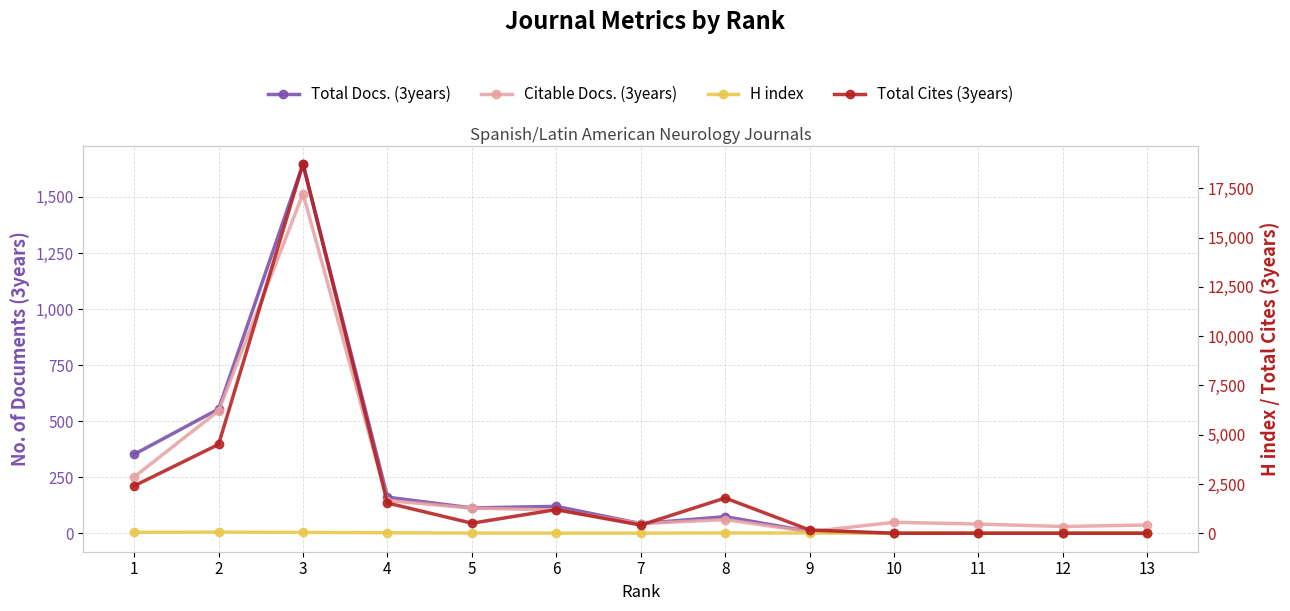

Where is the first local maximum for Total Docs. (3years)?

3